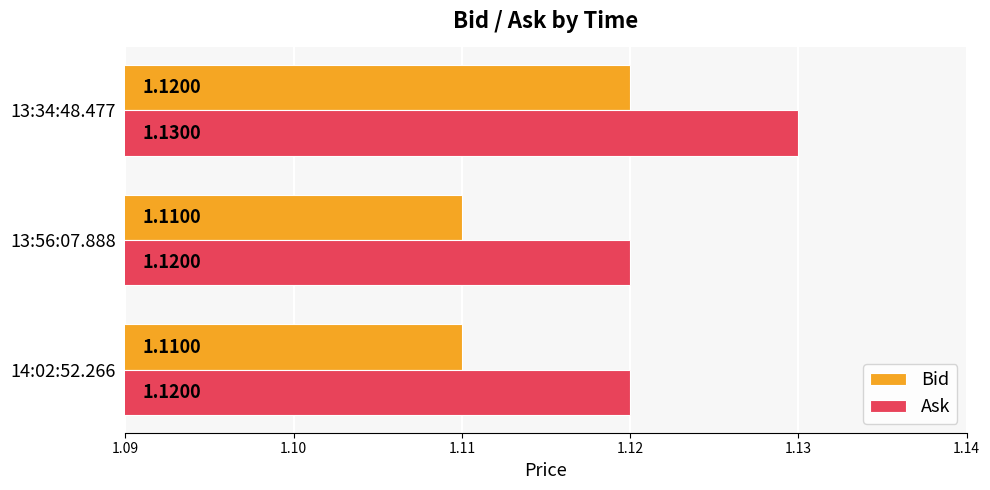

What is the sum of all Bid values?

3.3